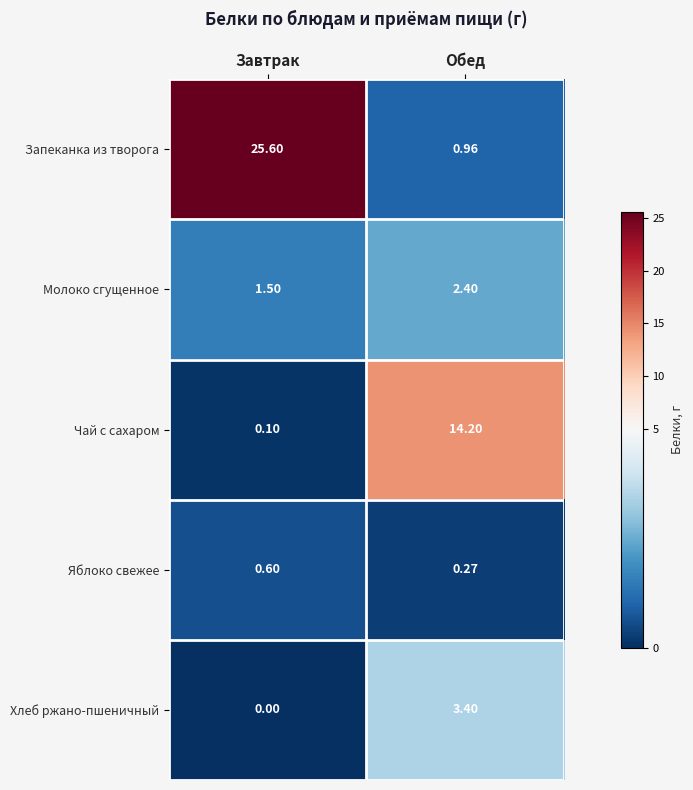

Rank the categories by Хлеб ржано-пшеничный value from highest to lowest.

Обед, Завтрак